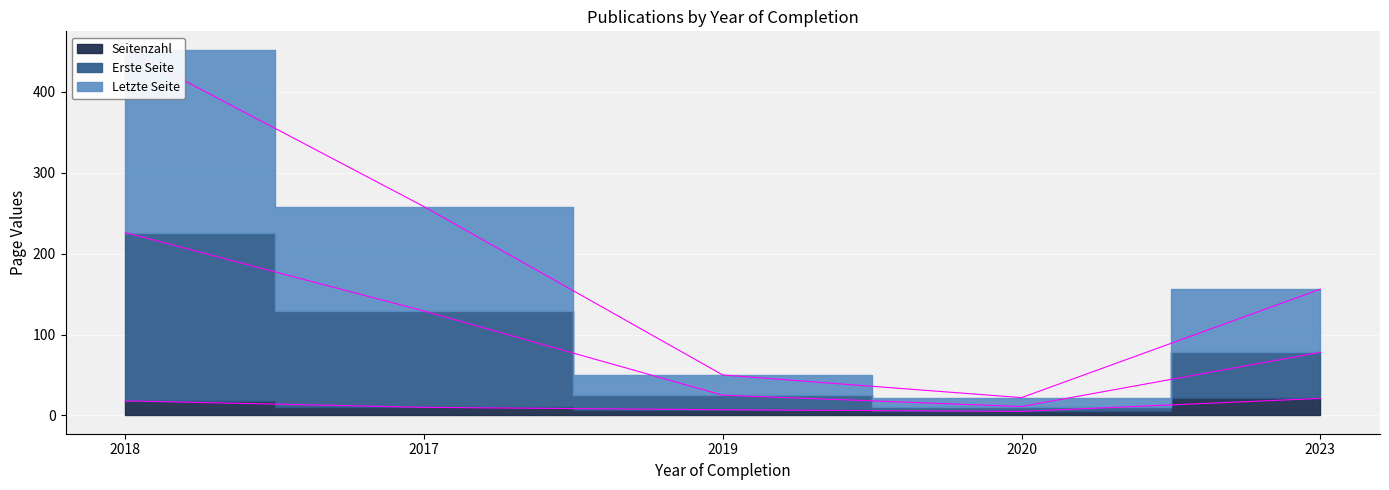

What is the label of the 3rd point from the right?

2019